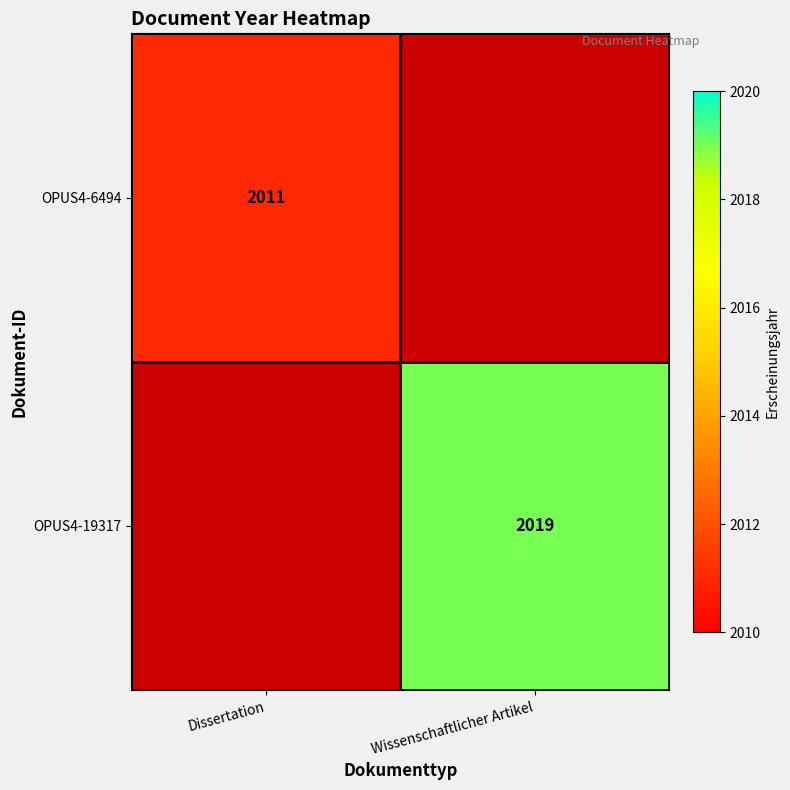

Is it true that OPUS4-19317 equals 1122 at Wissenschaftlicher Artikel?

False